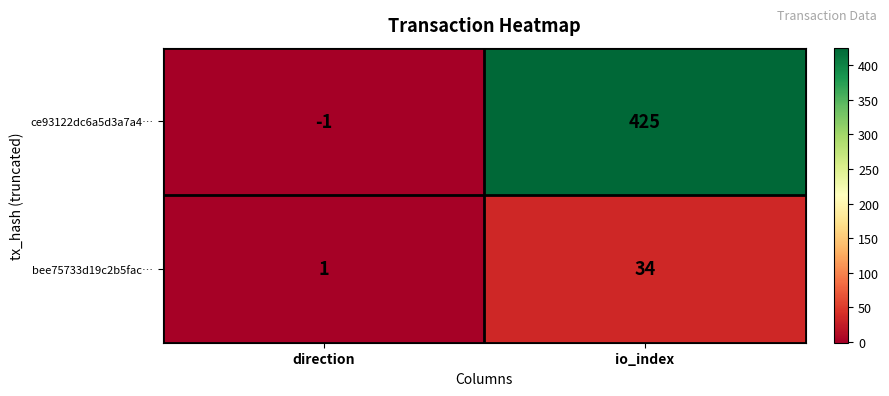

Reading left to right, list all the values displayed in this chart.

ce93122dc6a5d3a7a4…: -1	425
bee75733d19c2b5fac…: 1	34